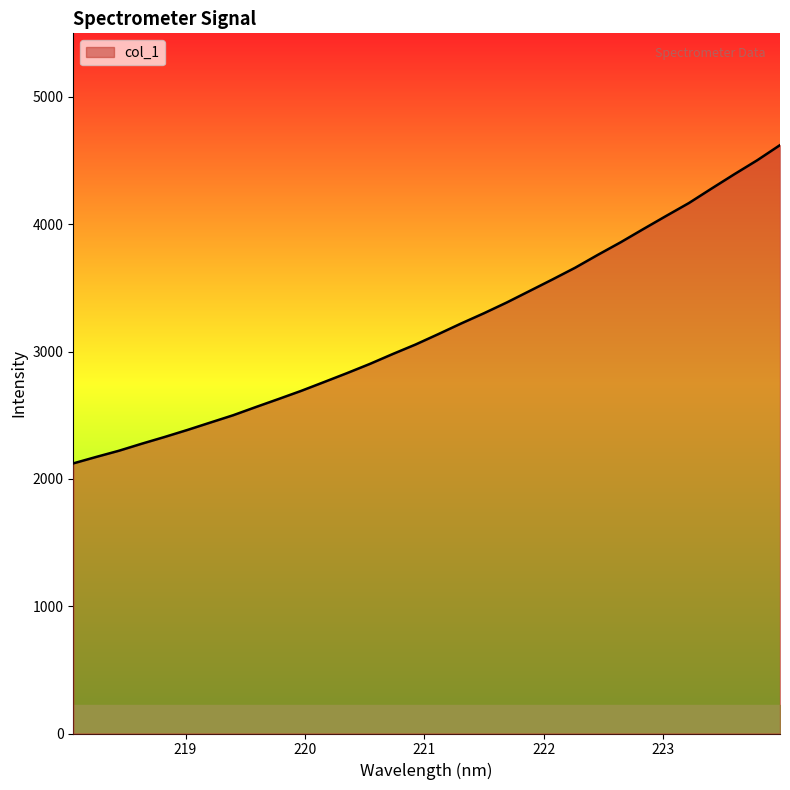

What is the greatest value displayed?

4621.9